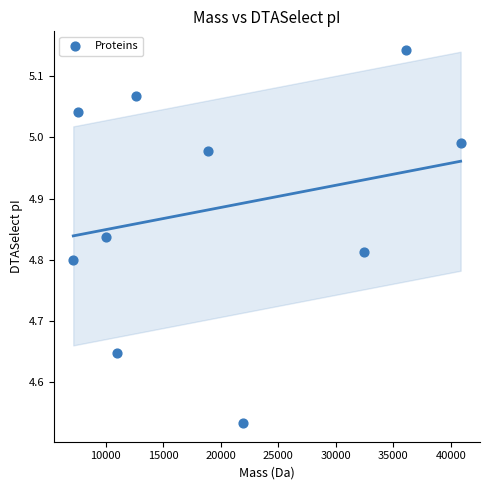

What is the range of X values (max minus min)?

33684.2